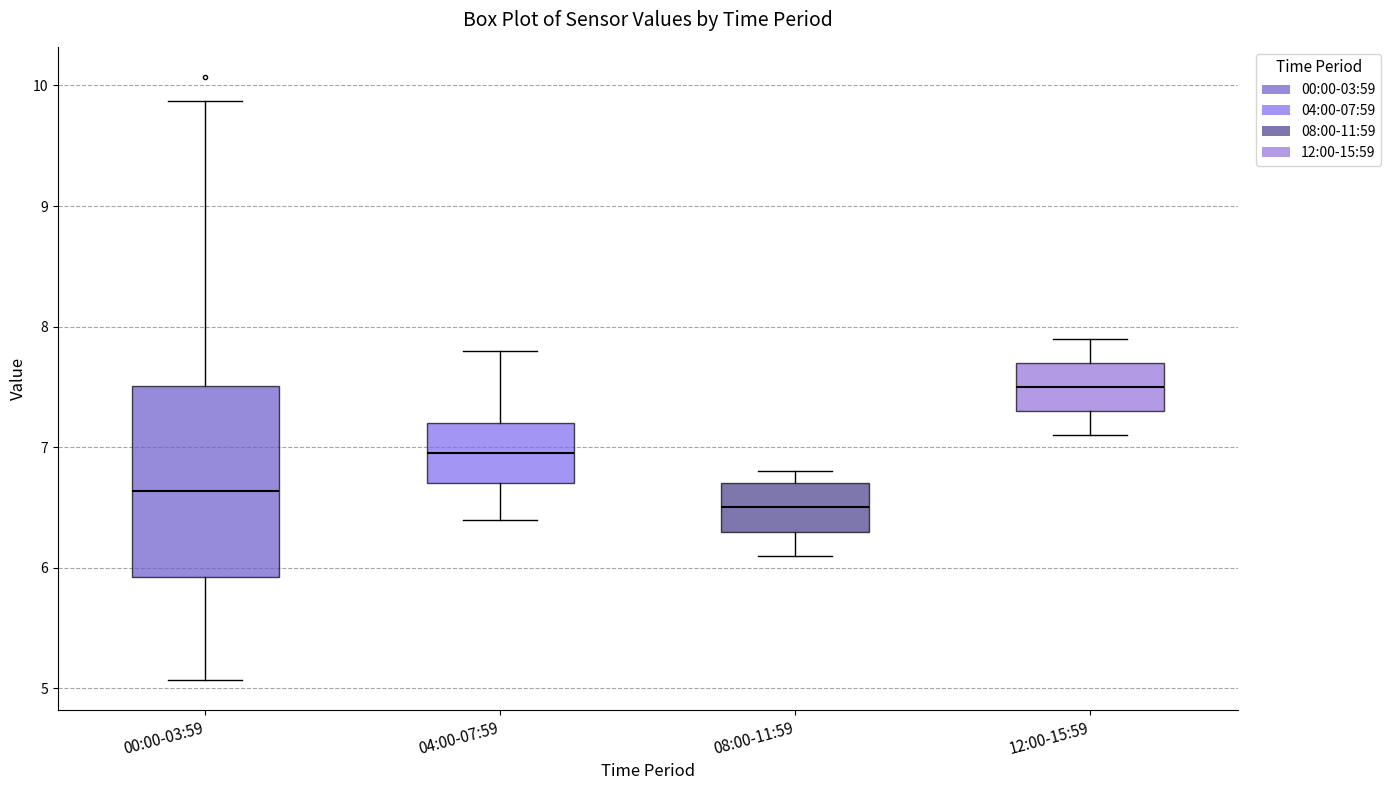

Reading left to right, read every box against the y-axis: the position of its median line, the range the box covers, and the ends of its whiskers. The values are not printed on the chart, so give them approximately, as read against the axis.

00:00-03:59: median 6.6, box 5.9 to 7.5, whiskers 5.1 to 9.9
04:00-07:59: median 7.0, box 6.7 to 7.2, whiskers 6.4 to 7.8
08:00-11:59: median 6.5, box 6.3 to 6.7, whiskers 6.1 to 6.8
12:00-15:59: median 7.5, box 7.3 to 7.7, whiskers 7.1 to 7.9